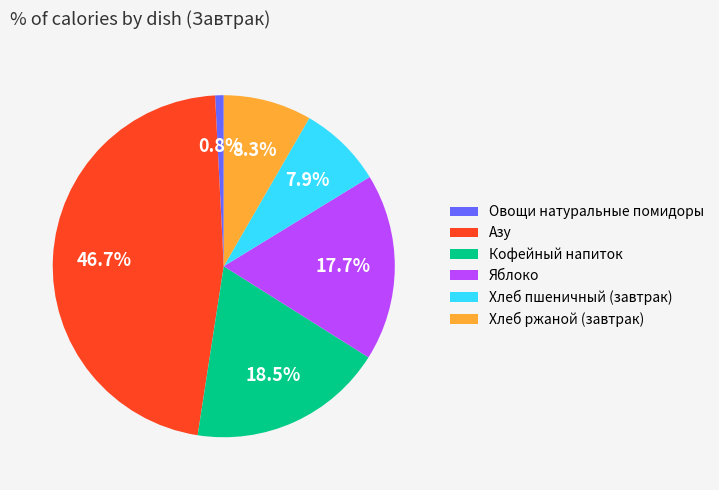

What percentage is the Хлеб ржаной (завтрак) slice, to the nearest percent?

8%